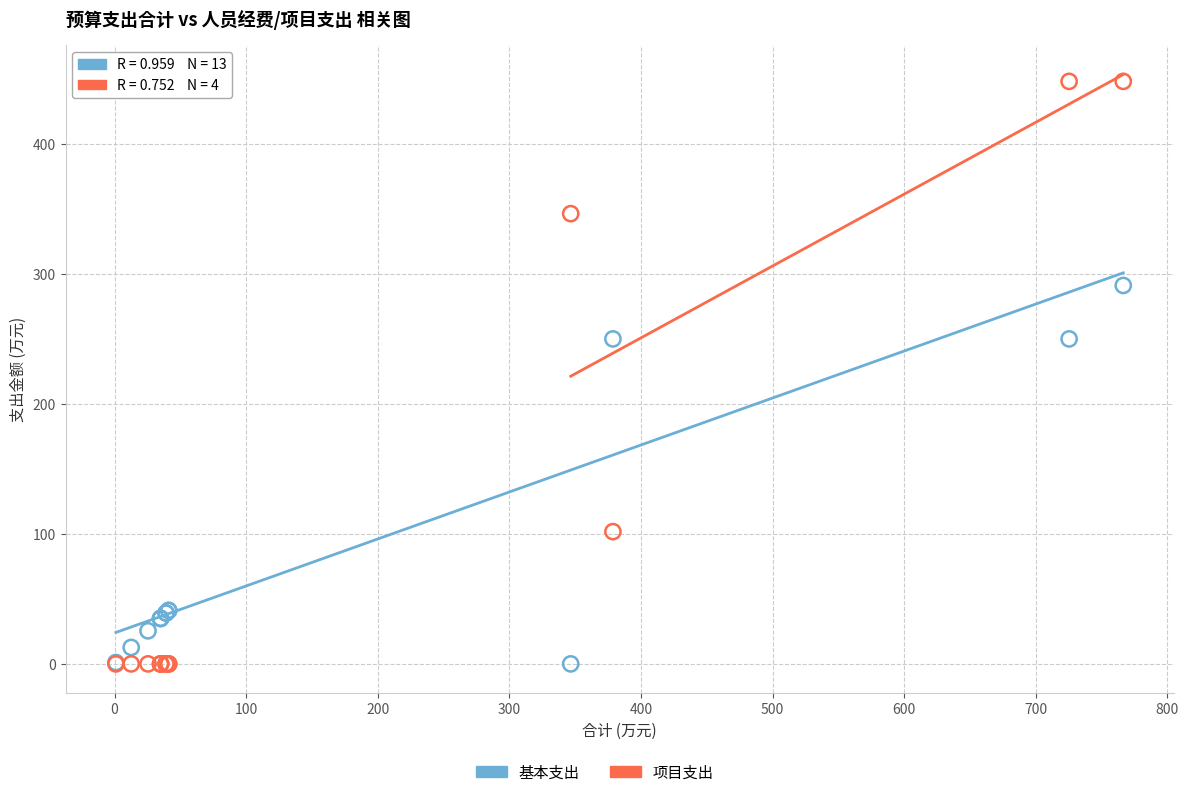

In the 基本支出 series, what Y value is closest to 145?

41.1